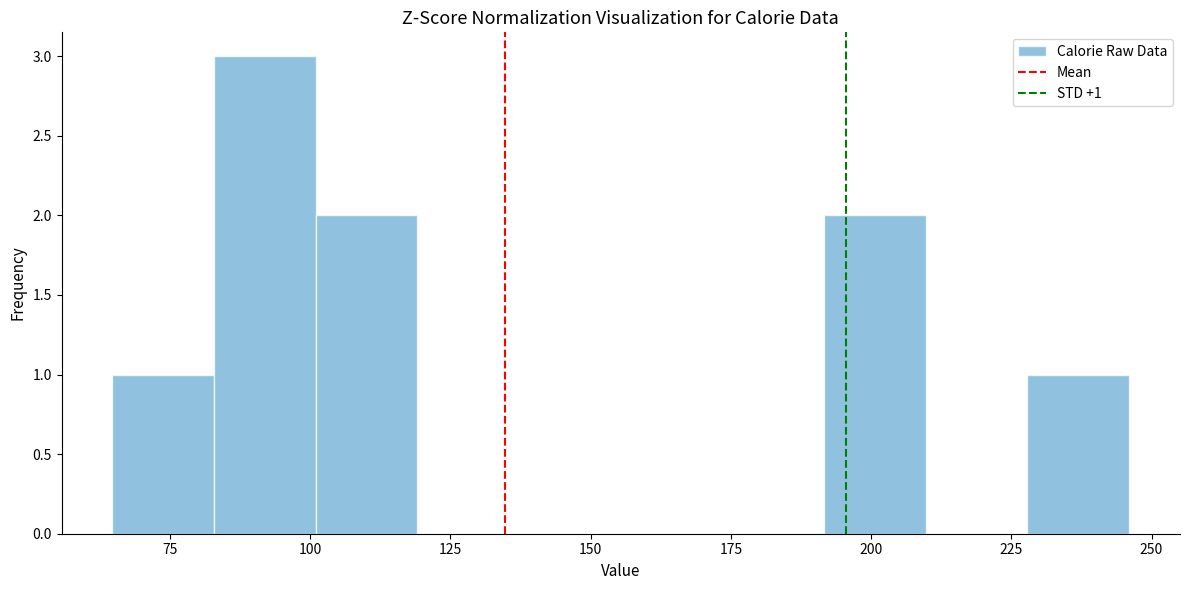

Around what value on the x-axis is the tallest bar? Give the approximate position of its centre, as read against the axis.

90